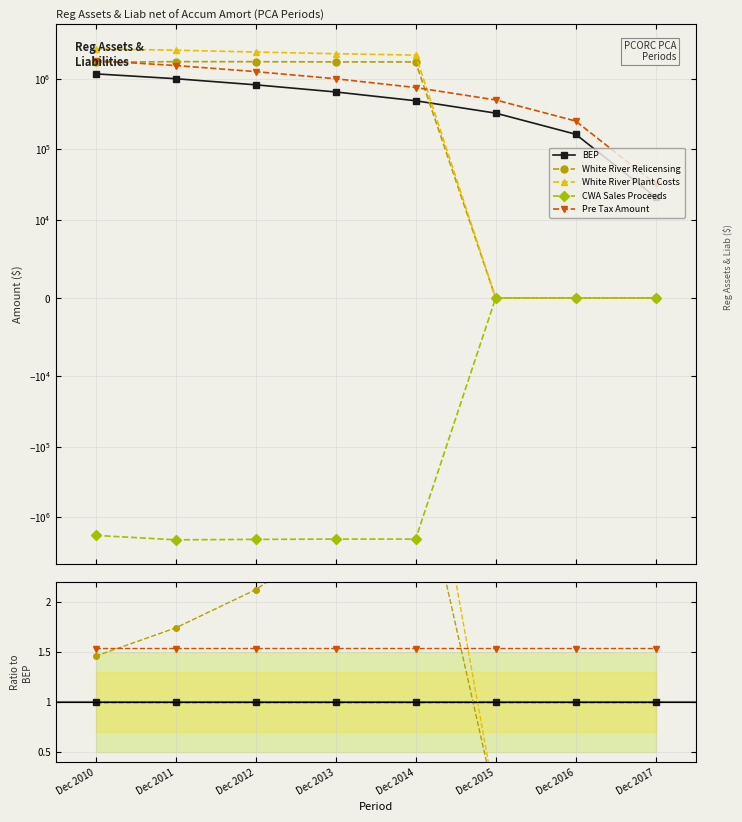

What is the difference between the highest and lowest values at Dec 2017?

31955.1